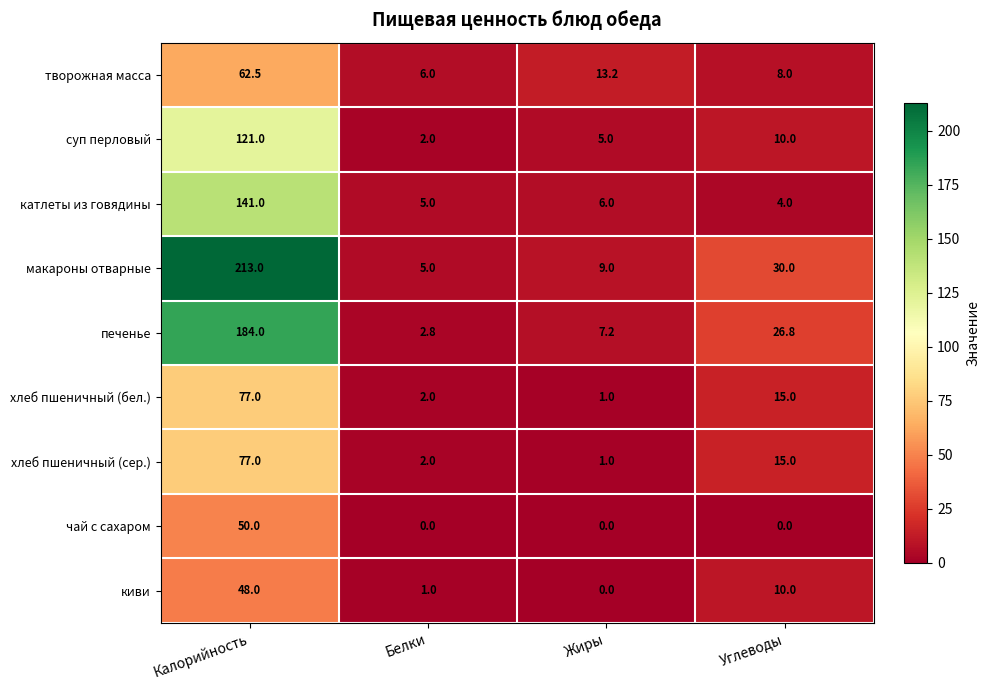

Is the value of хлеб пшеничный (сер.) at Углеводы greater than the value of чай с сахаром at Жиры?

Yes